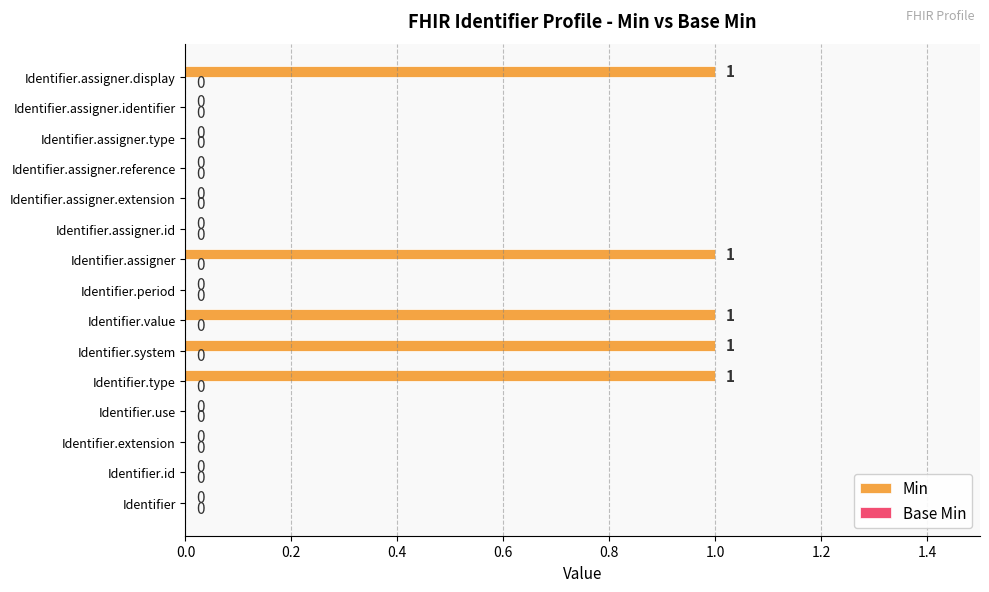

Between Identifier.use and Identifier.value, which is larger?

Identifier.value